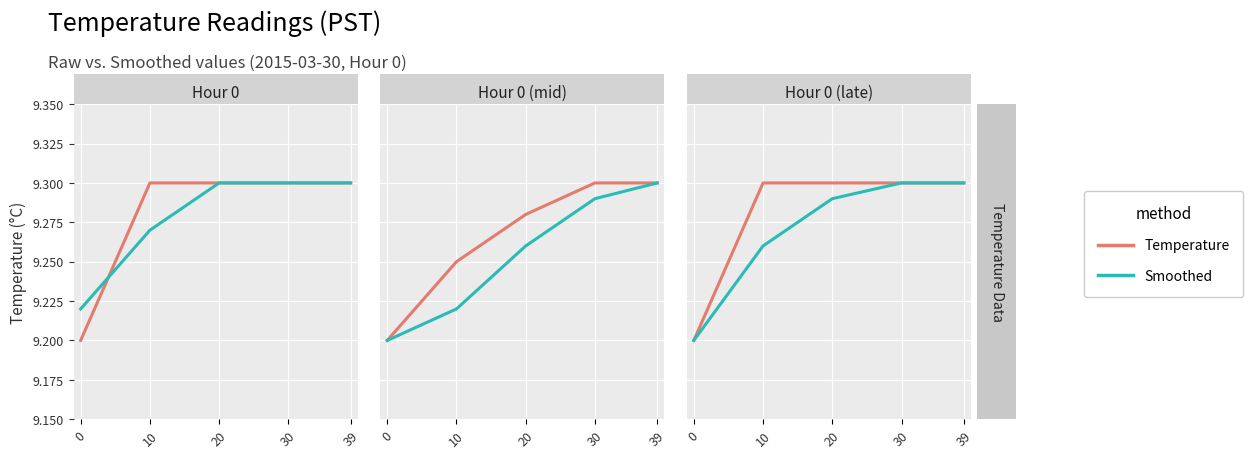

What is the value of the Smoothed point at the 4th from the left?

9.3